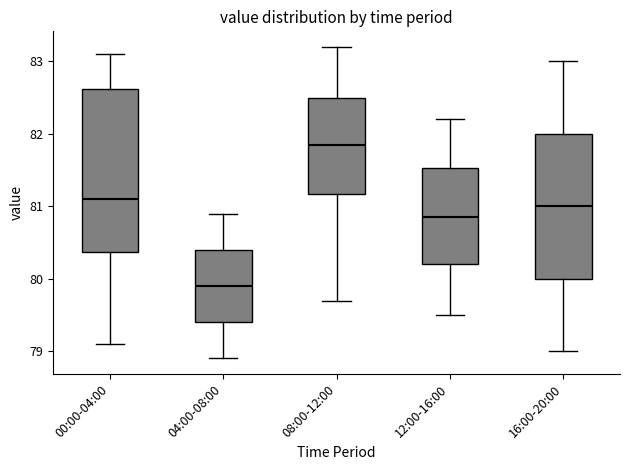

Where is the lower edge of the box for 04:00-08:00 on the y-axis? The values are not printed on the chart, so give them approximately, as read against the axis.

79.4